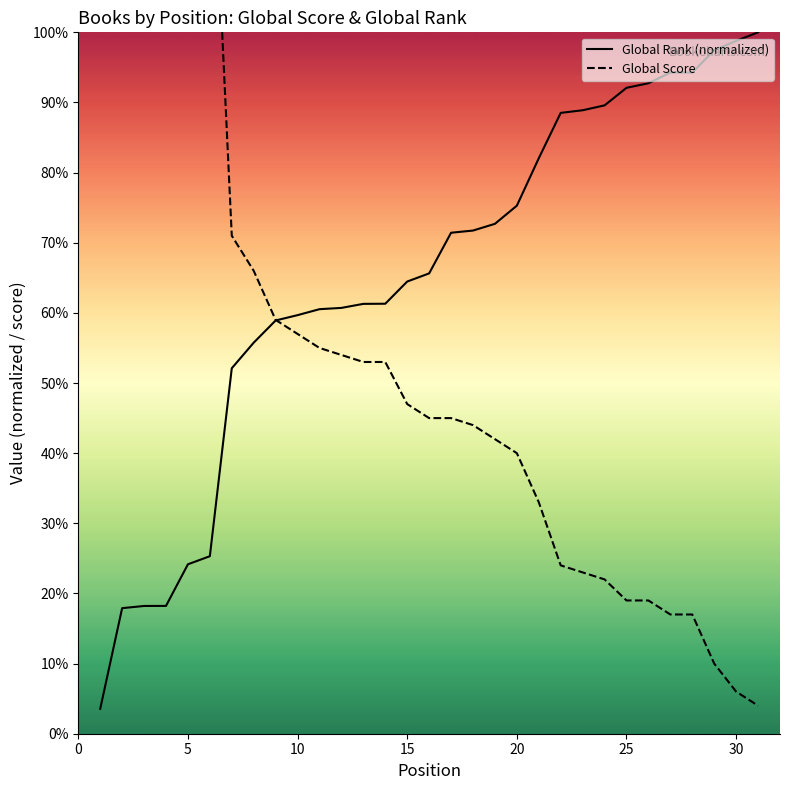

What are all the series names shown in the legend?

Global Rank (normalized), Global Score